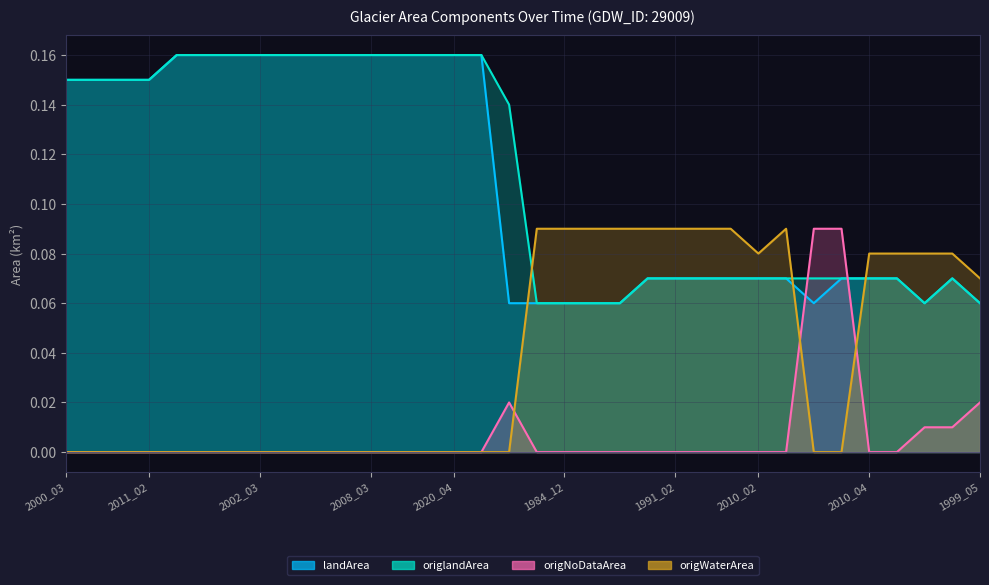

Reading right to left, extract all data points from this chart.

landArea: 0.1	0.1	0.1	0.1	0.1	0.1	0.1	0.1	0.1	0.1	0.1	0.1	0.1	0.1	0.1	0.1	0.1	0.1	0.2	0.2	0.2	0.2	0.2	0.2	0.2	0.2	0.2	0.2	0.2	0.2	0.1	0.1	0.1	0.1
origlandArea: 0.1	0.1	0.1	0.1	0.1	0.1	0.1	0.1	0.1	0.1	0.1	0.1	0.1	0.1	0.1	0.1	0.1	0.1	0.2	0.2	0.2	0.2	0.2	0.2	0.2	0.2	0.2	0.2	0.2	0.2	0.1	0.1	0.1	0.1
origNoDataArea: 0.0	0.0	0.0	0.0	0.0	0.1	0.1	0.0	0.0	0.0	0.0	0.0	0.0	0.0	0.0	0.0	0.0	0.0	0.0	0.0	0.0	0.0	0.0	0.0	0.0	0.0	0.0	0.0	0.0	0.0	0.0	0.0	0.0	0.0
origWaterArea: 0.1	0.1	0.1	0.1	0.1	0.0	0.0	0.1	0.1	0.1	0.1	0.1	0.1	0.1	0.1	0.1	0.1	0.0	0.0	0.0	0.0	0.0	0.0	0.0	0.0	0.0	0.0	0.0	0.0	0.0	0.0	0.0	0.0	0.0